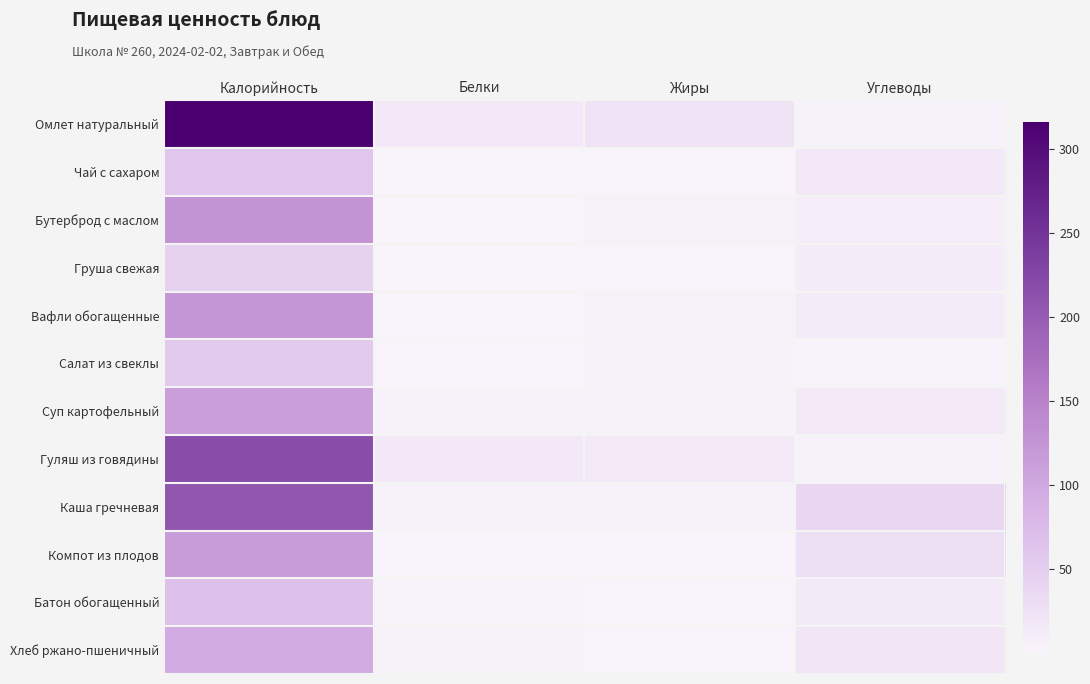

What is the spread (max minus min) of values at Белки?

15.7